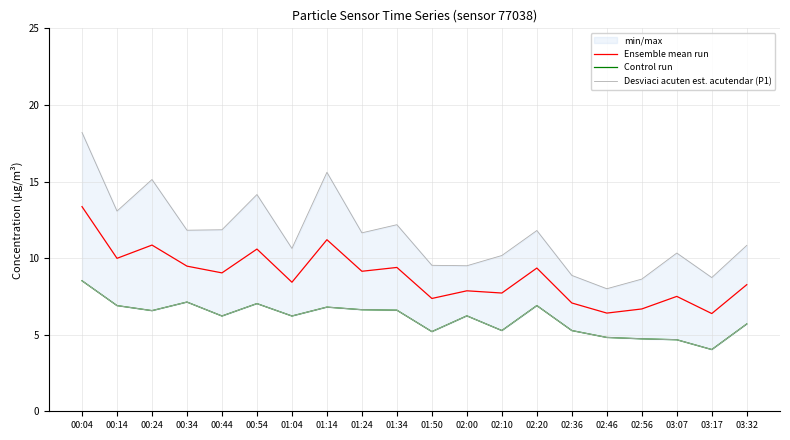

What is the maximum value for Ensemble mean run?

13.4